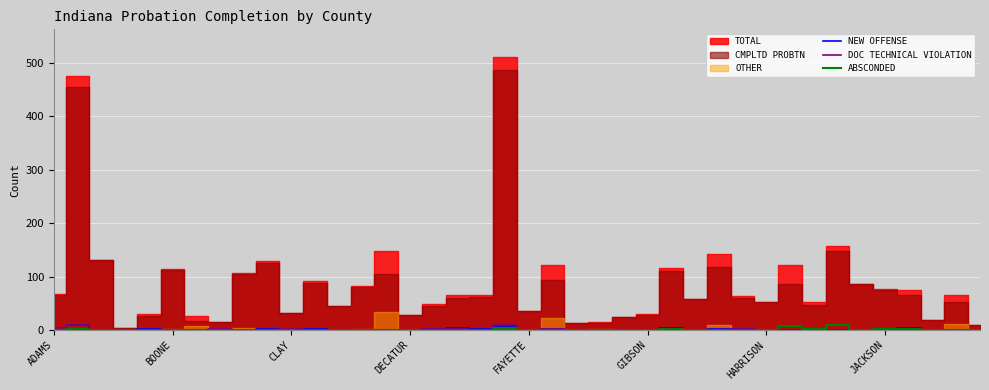

Which category has the highest value in the NEW OFFENSE series?

BOONE